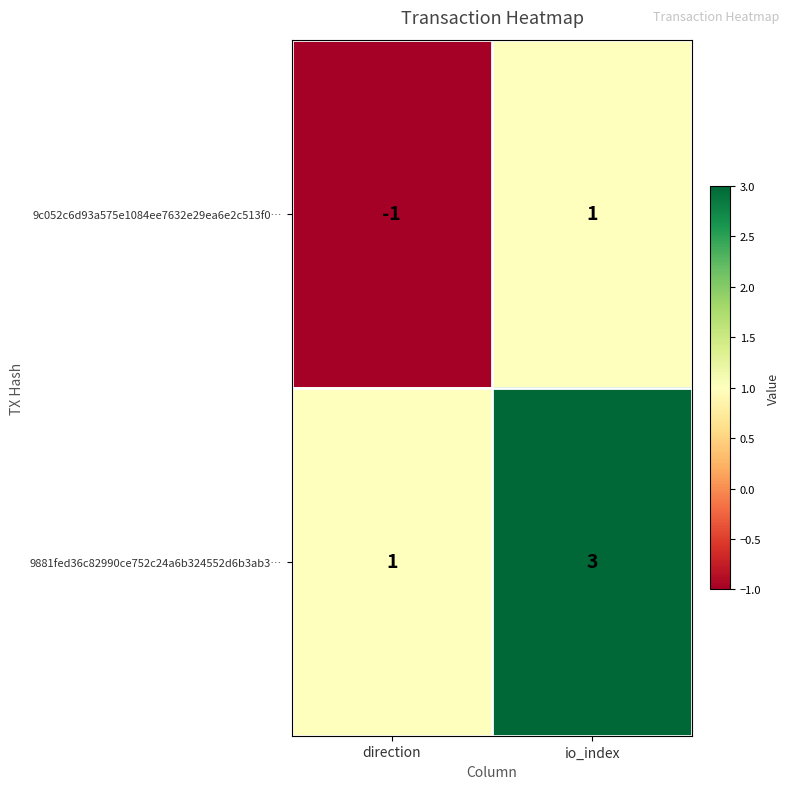

Which series has the largest total across all categories?

9881fed36c82990ce752c24a6b324552d6b3ab3…